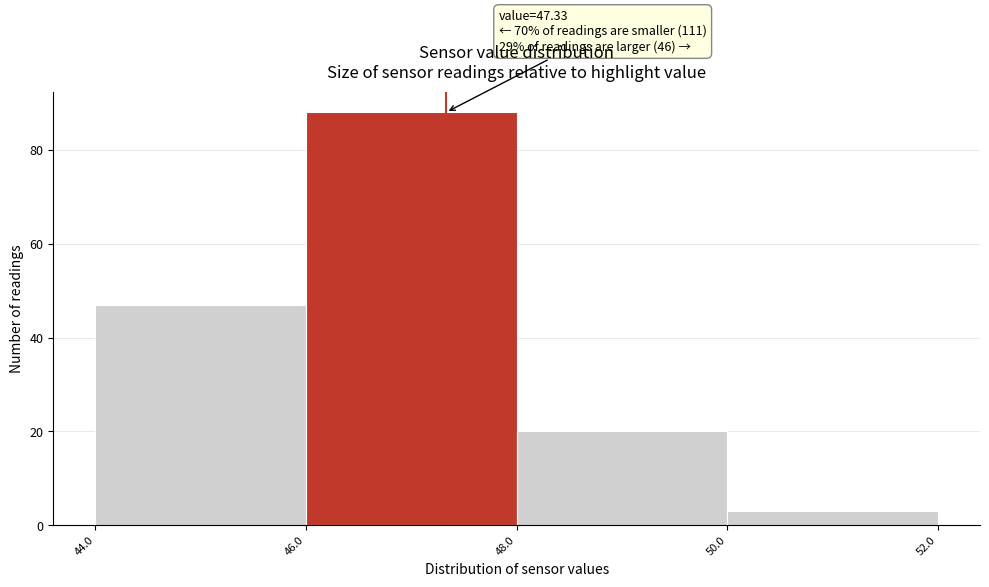

Over which range of the x-axis is the bar tallest?

46.0 to 48.0